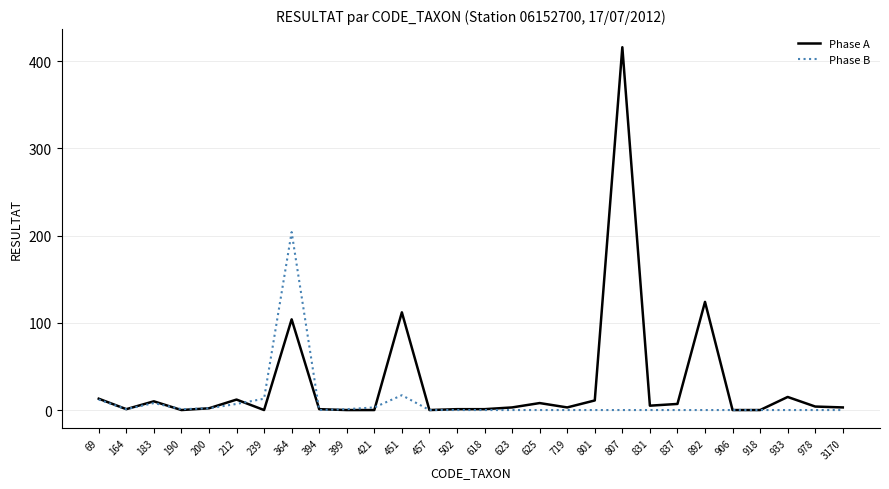

True or false: Phase A has more than 2 points higher than both neighbors.

True